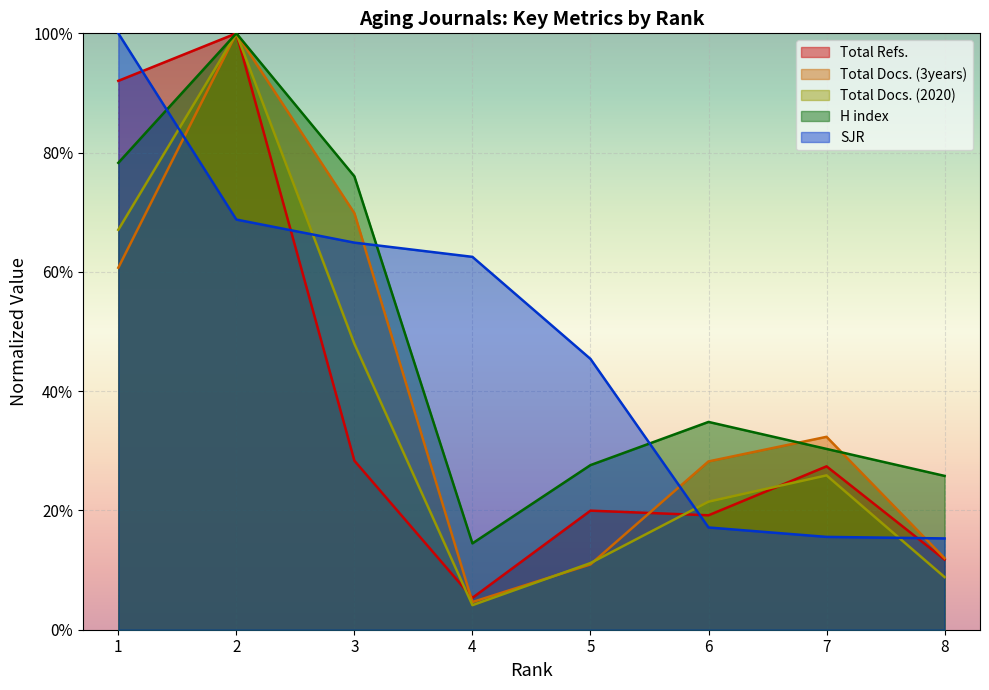

At how many categories does at least one series exceed 86?

2